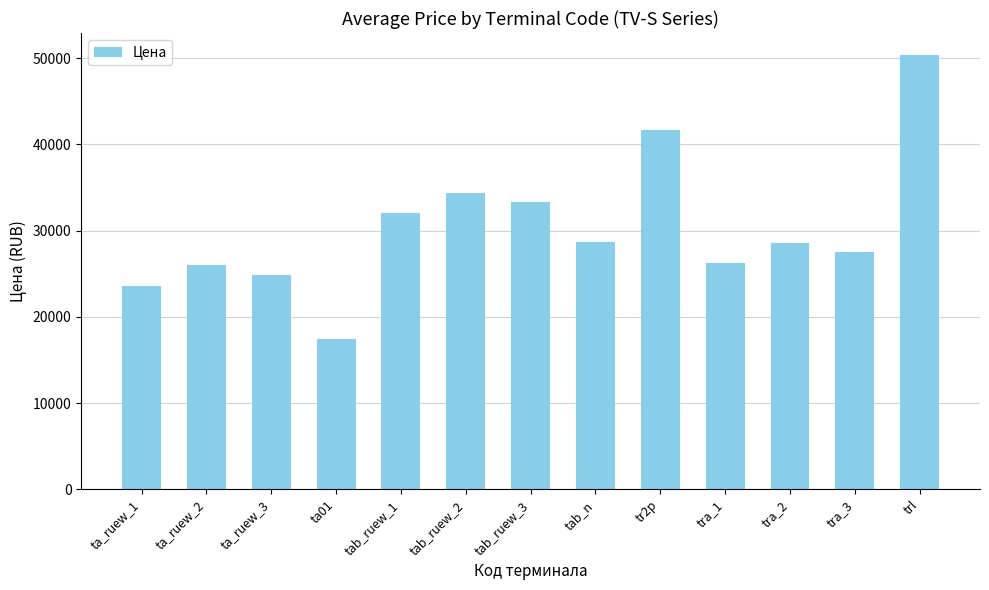

Between tra_3 and ta_ruew_2, which is larger?

tra_3